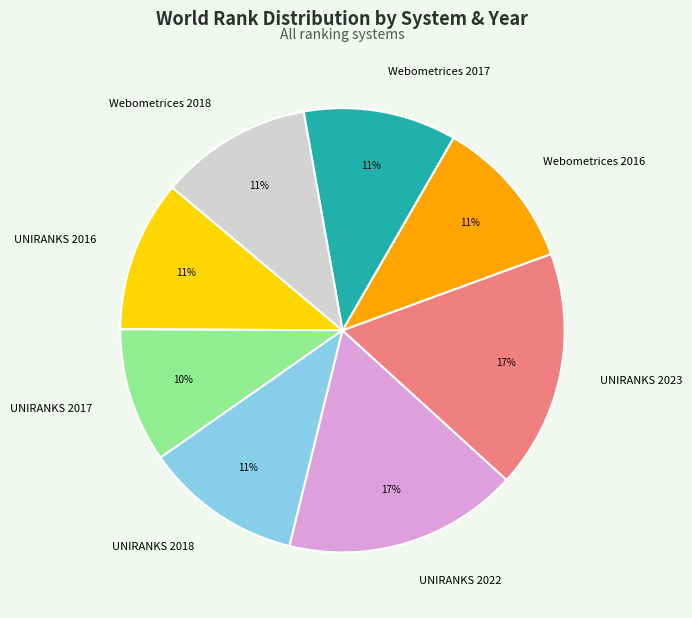

Does UNIRANKS 2018 account for over 50% of the chart?

No